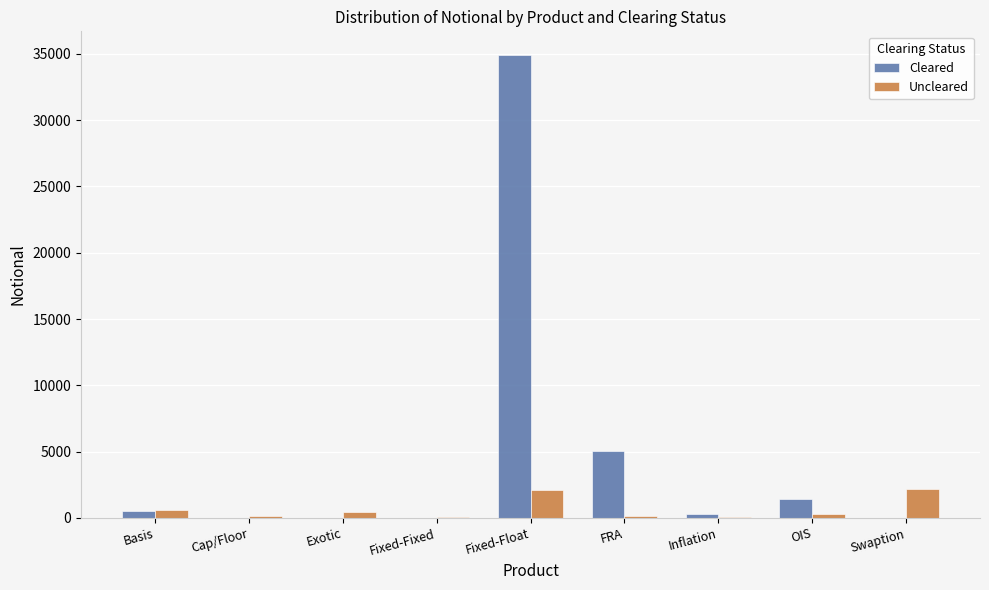

The Cleared series shows 0 at Exotic. True or false?

True